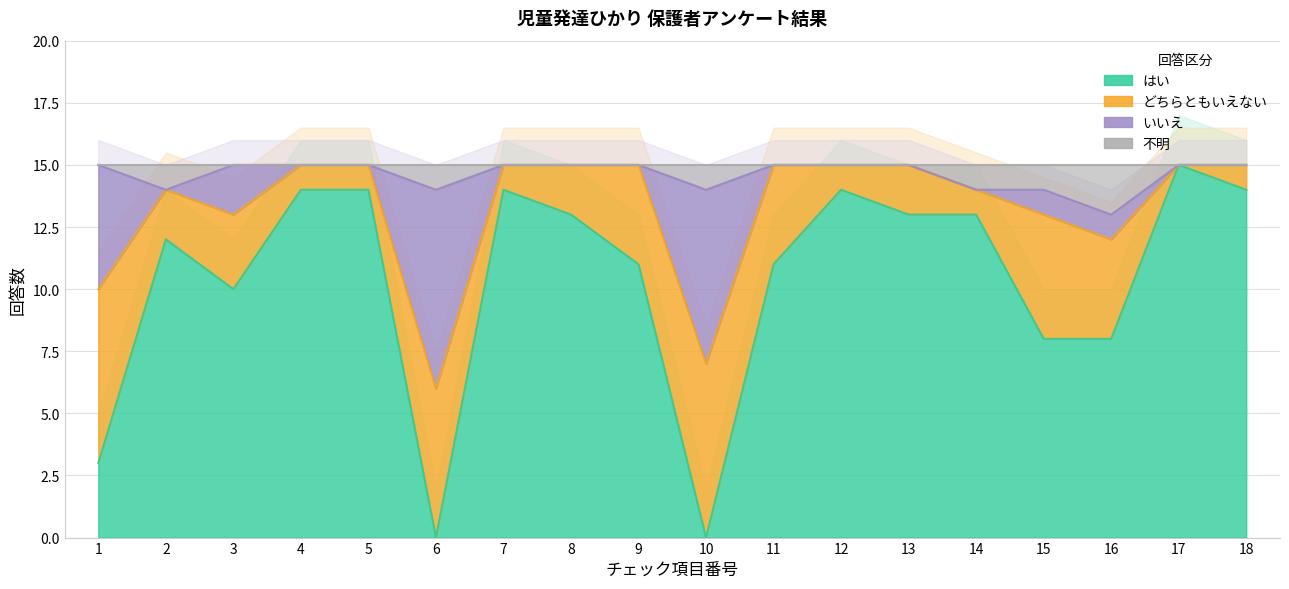

What is the value of the はい point at the 9th from the left?

11